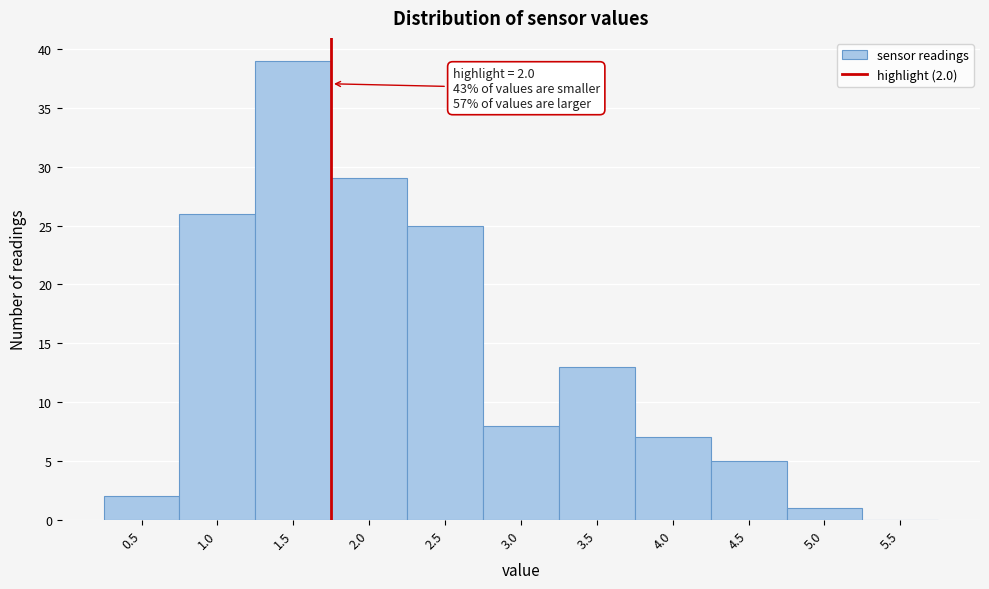

Reading right to left, extract all data points from this chart.

5.5=0	5.0=1	4.5=5	4.0=7	3.5=13	3.0=8	2.5=25	2.0=29	1.5=39	1.0=26	0.5=2